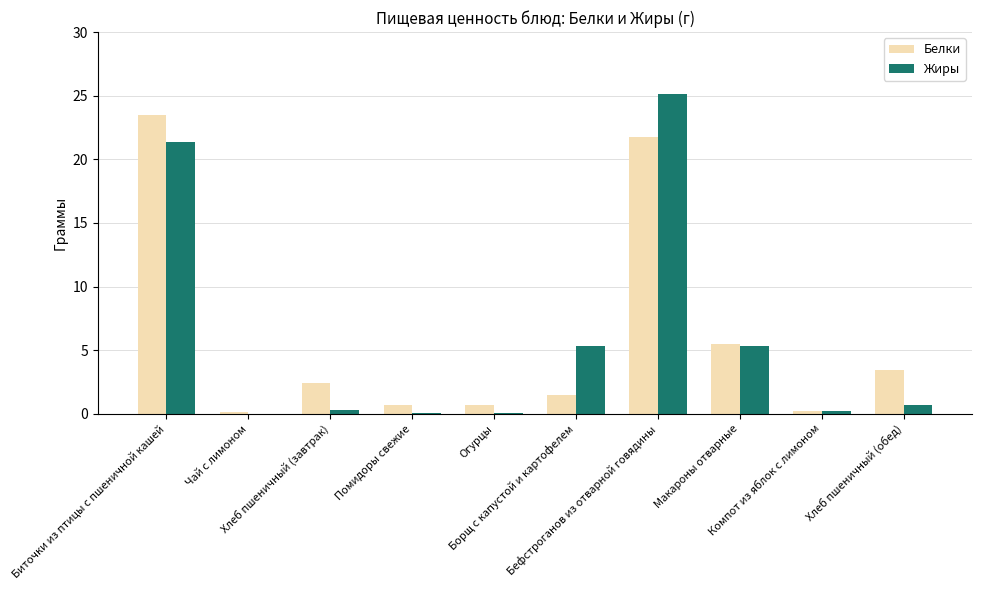

The Белки series shows 0.7 at Помидоры свежие. True or false?

True